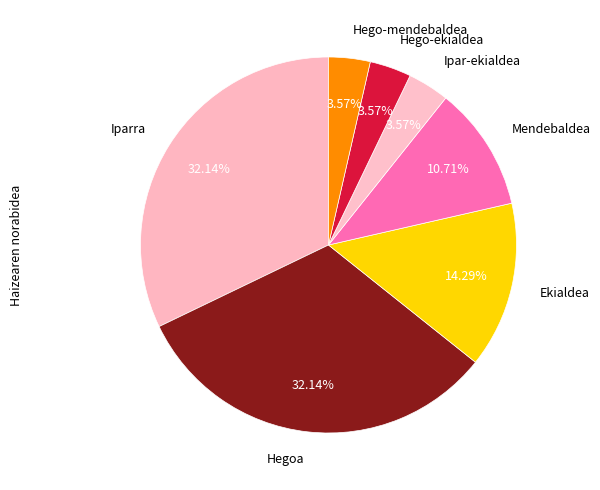

Which has a higher value, Mendebaldea or Iparra?

Iparra